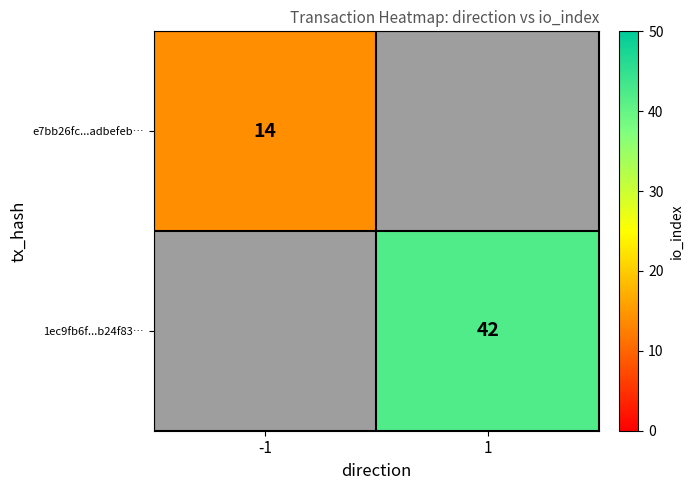

True or false: 1ec9fb6f...b24f83… has a value of 9 at 1.

False